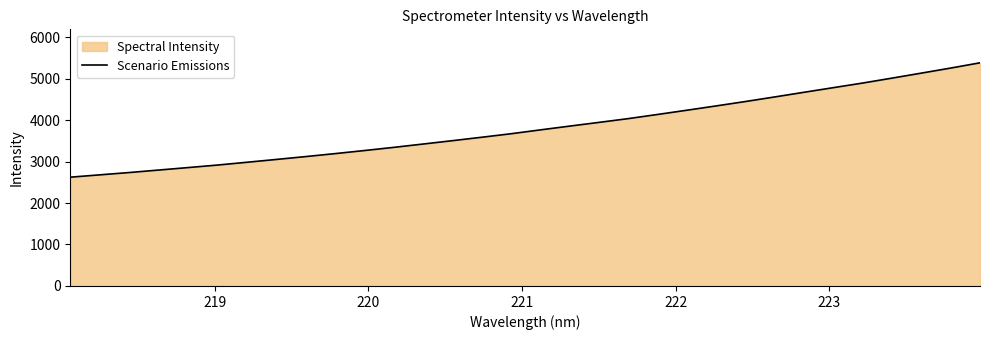

What is the difference between the maximum and minimum values?

2757.5